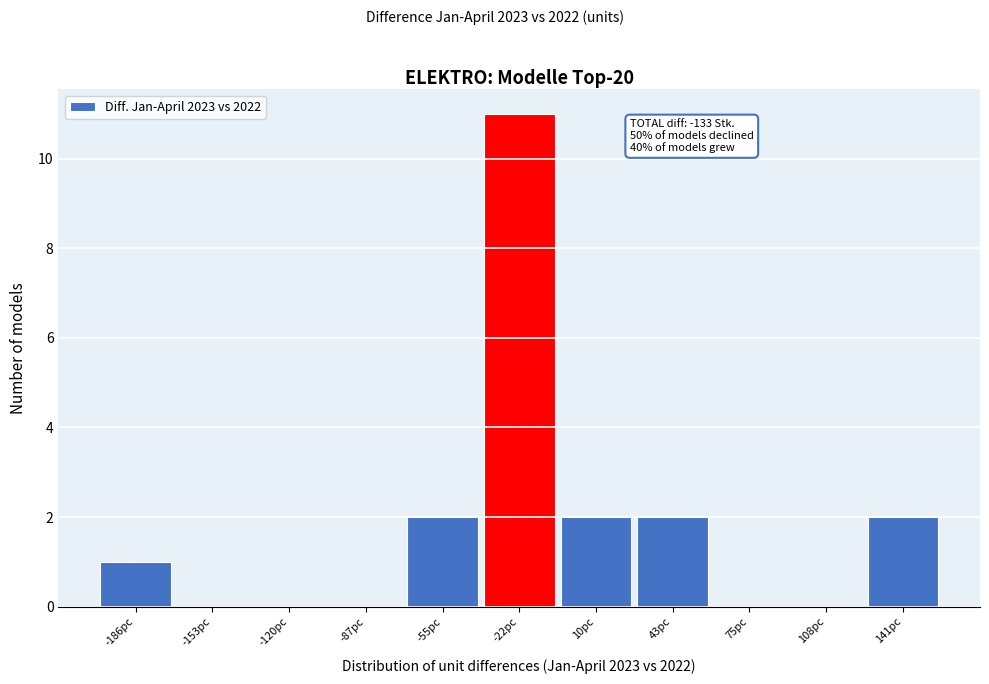

Reading left to right, list all the values displayed in this chart.

-186pc=1	-153pc=0	-120pc=0	-87pc=0	-55pc=2	-22pc=11	10pc=2	43pc=2	75pc=0	108pc=0	141pc=2